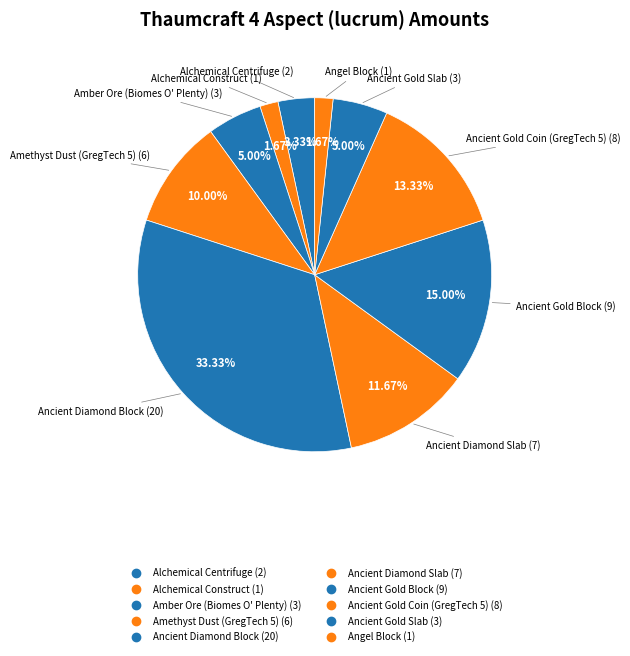

How many segments does this pie chart have?

10